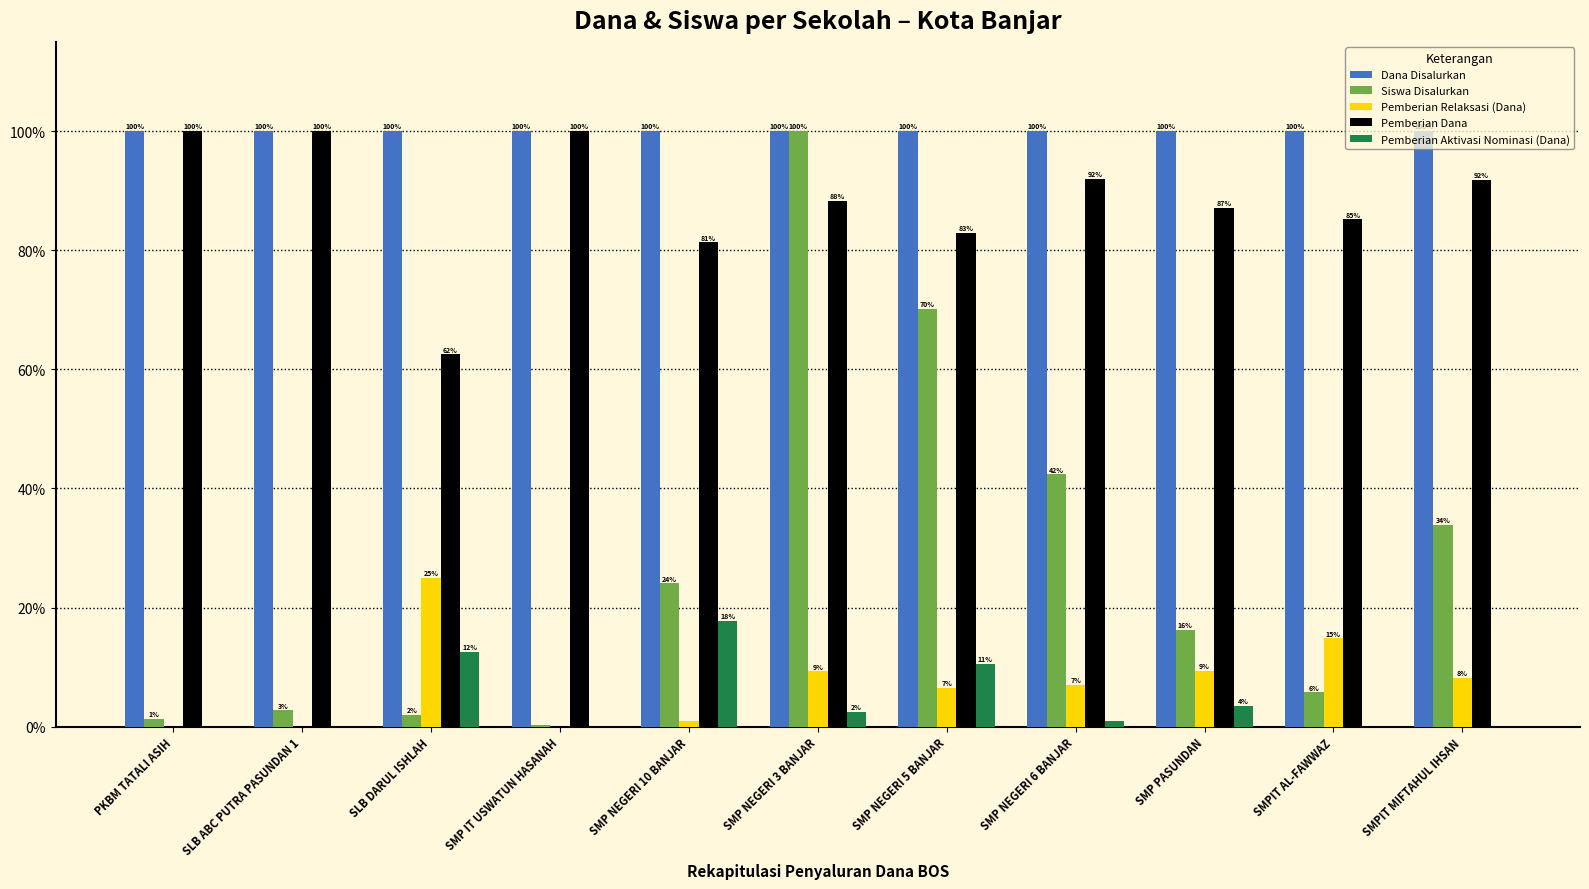

At which category is the sum across all series the highest?

SMP NEGERI 3 BANJAR